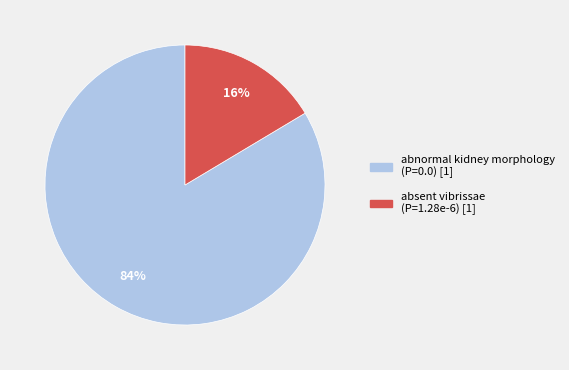

Does abnormal kidney morphology account for over 50% of the chart?

Yes